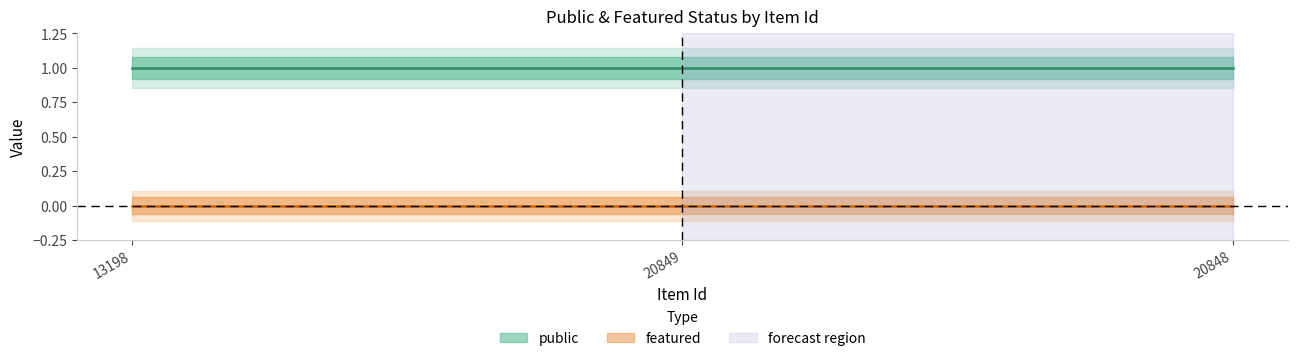

Is it true that public equals 1 at 20849?

False